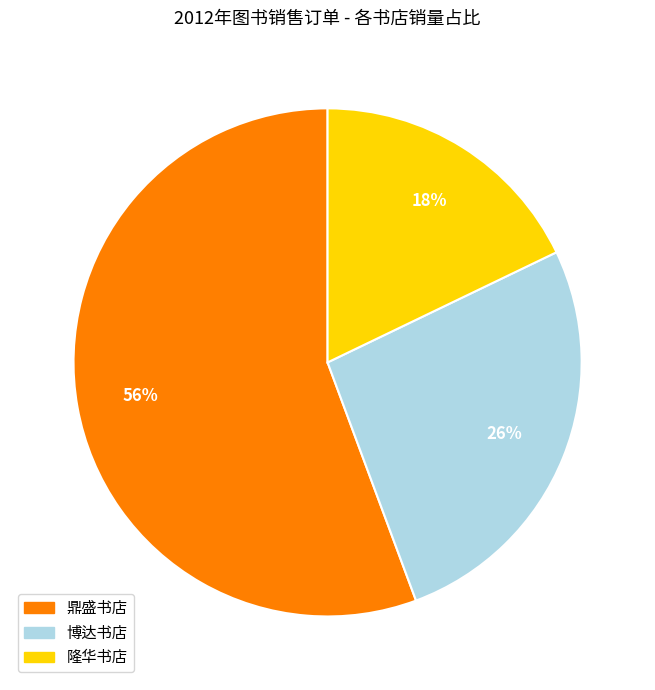

Which slice is the largest?

鼎盛书店